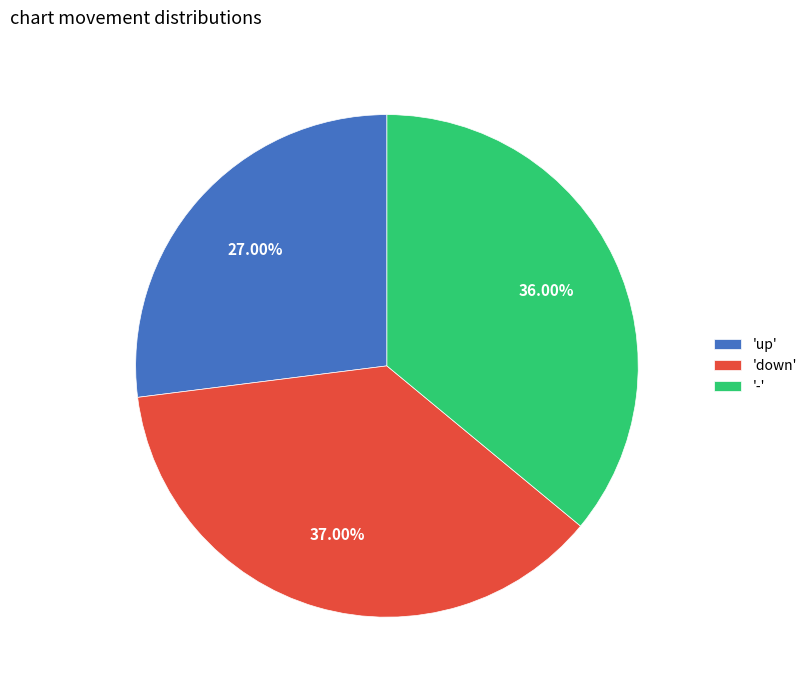

Between '-' and 'down', which is larger?

'down'